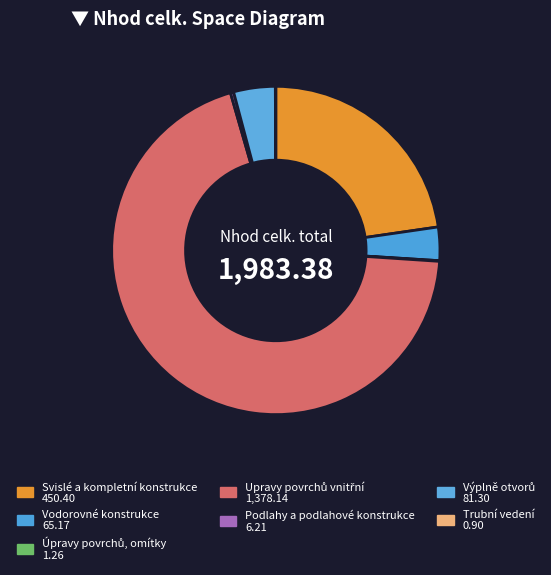

The Svislé a kompletní konstrukce slice represents 28% of the pie. True or false?

False